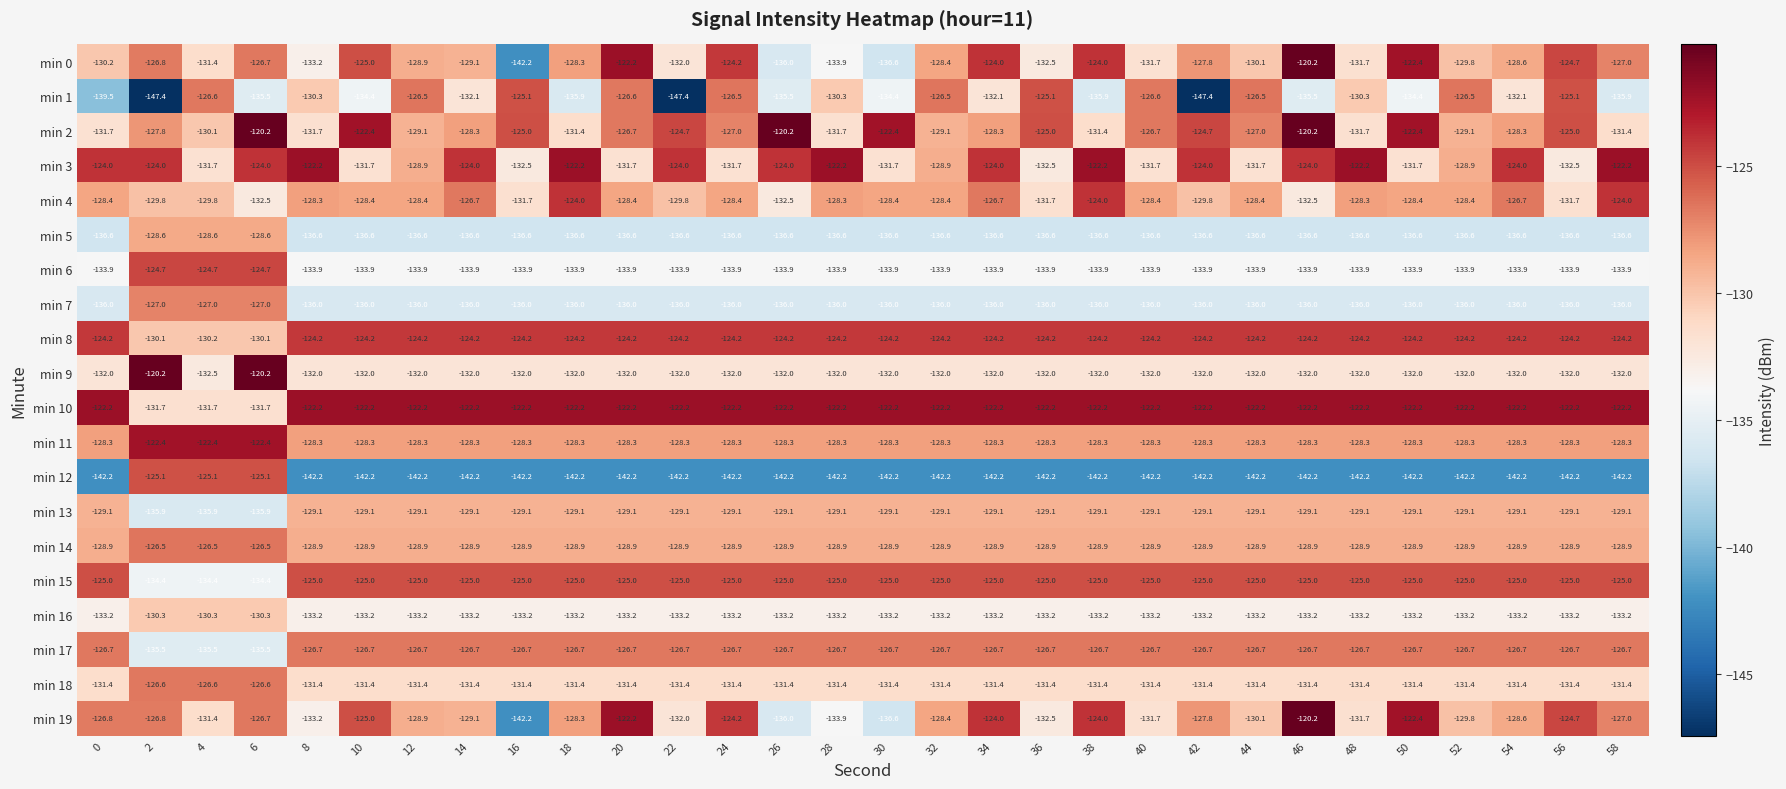

How many data points does each series have?

30